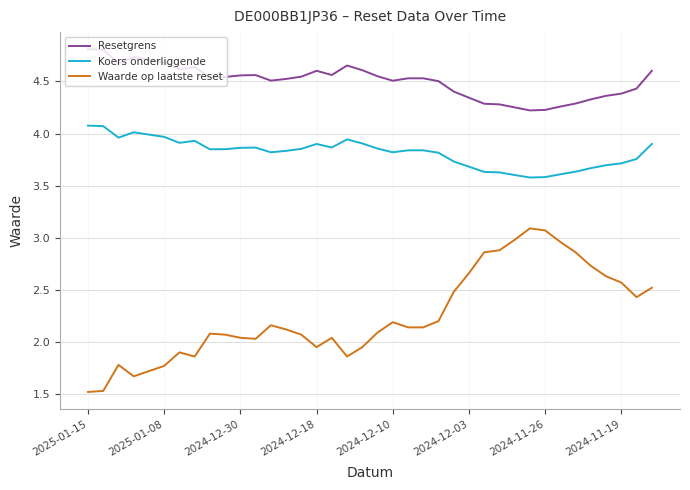

Which series has the largest total across all categories?

Resetgrens